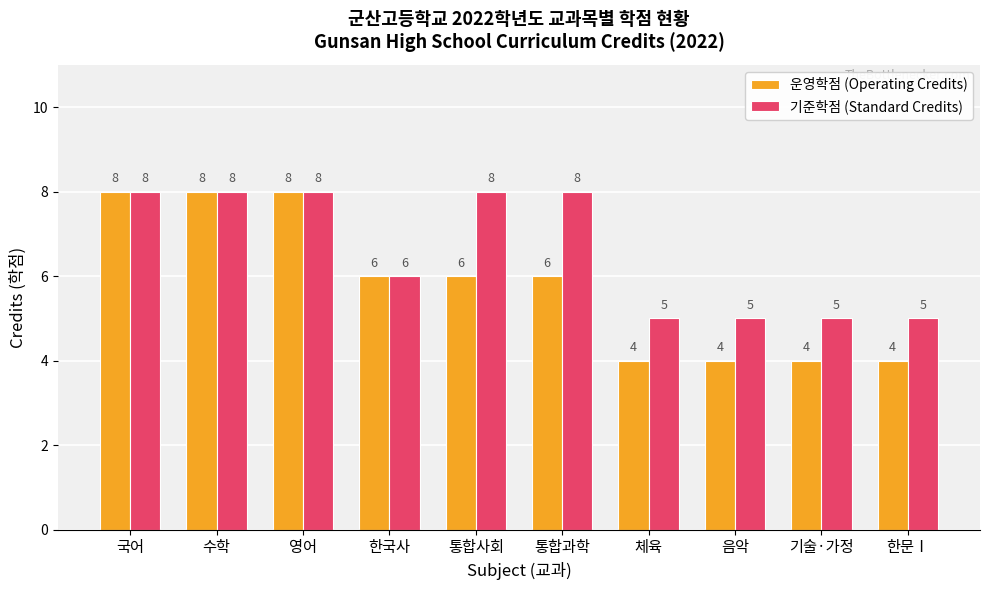

What is the maximum value for 운영학점 (Operating Credits)?

8